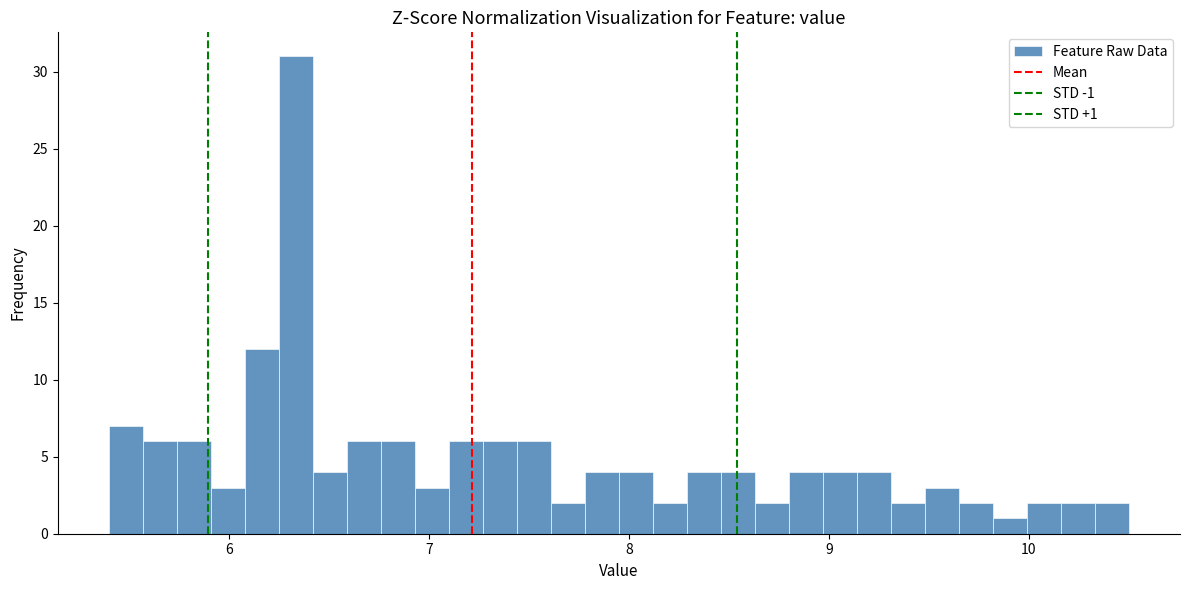

Read against the x-axis, roughly where is the centre of the tallest bar?

6.3